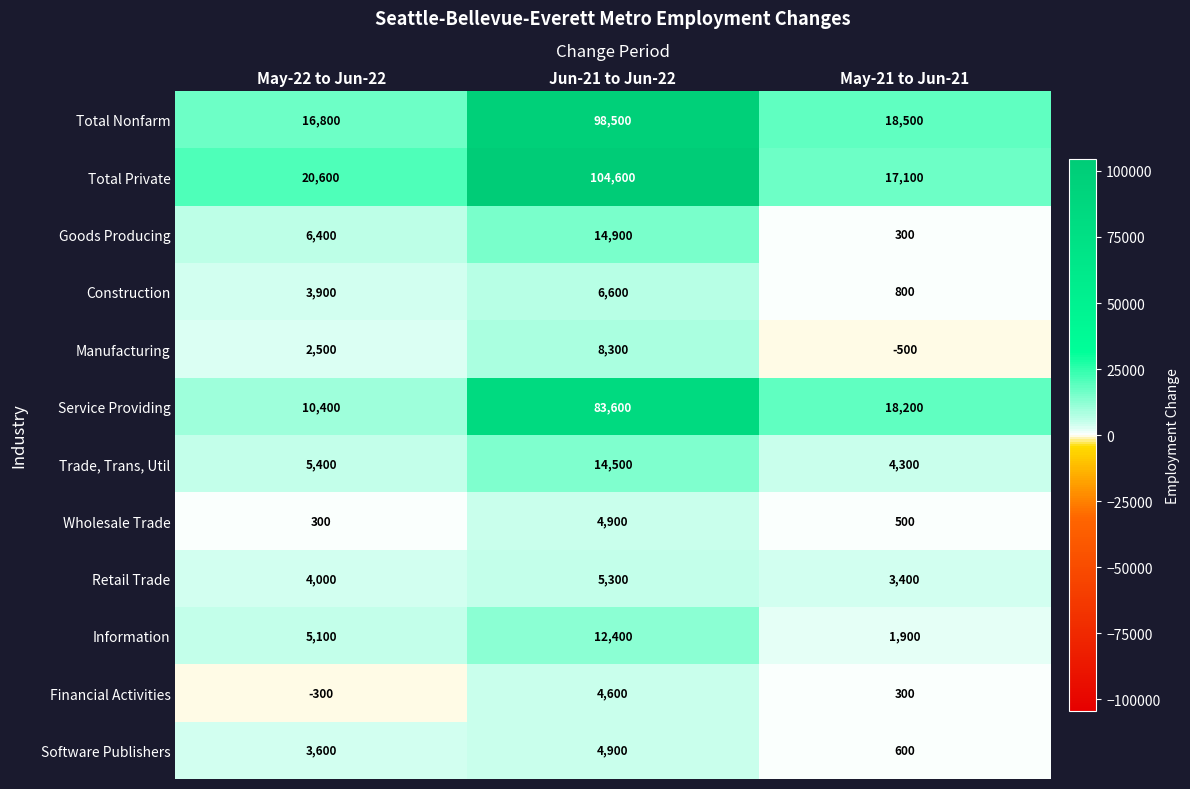

Is it true that Goods Producing equals 21837 at Jun-21 to Jun-22?

False